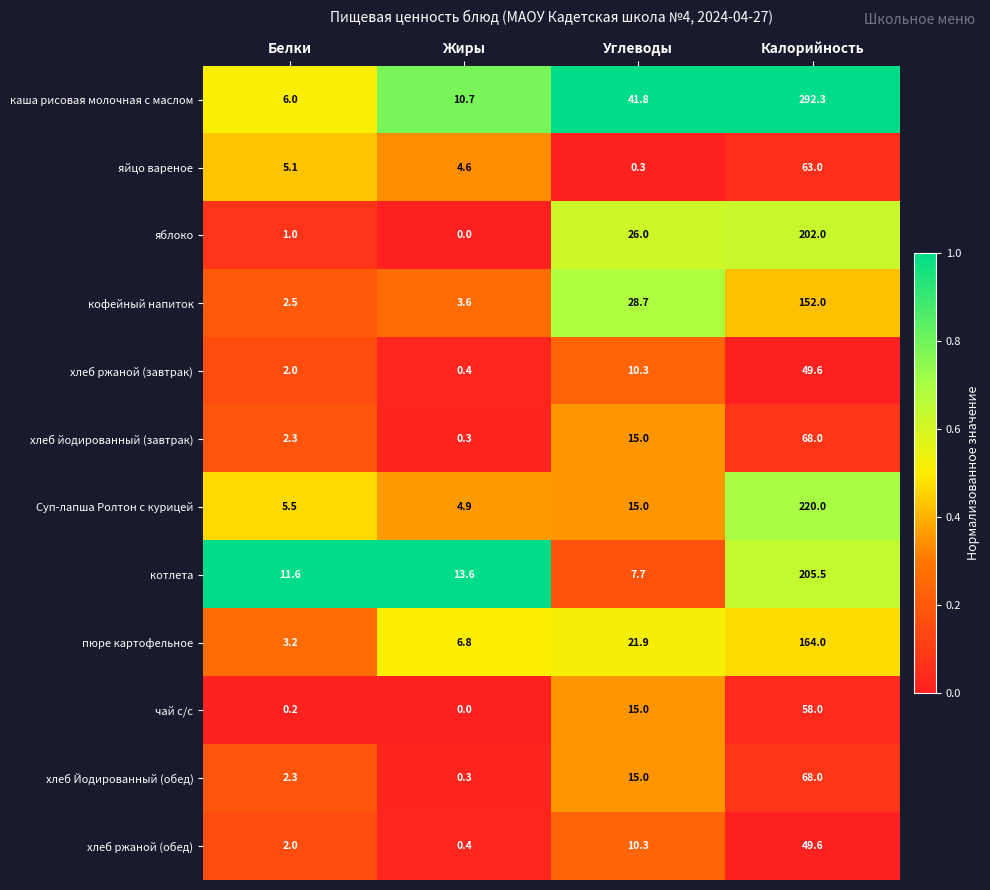

At how many categories does at least one series exceed 0?

4